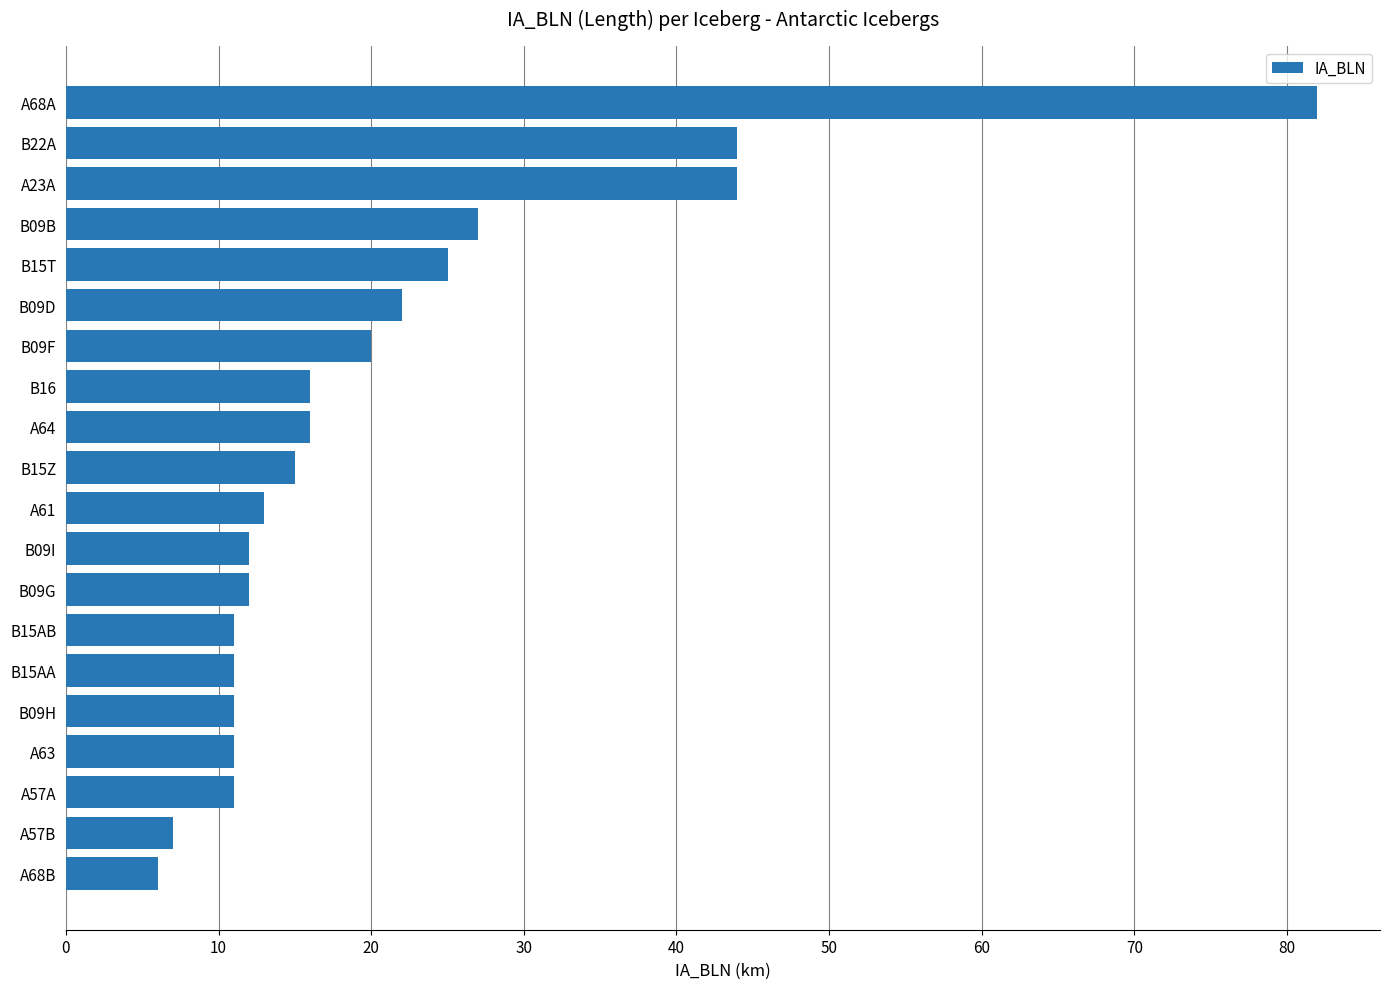

What is the greatest value displayed?

82